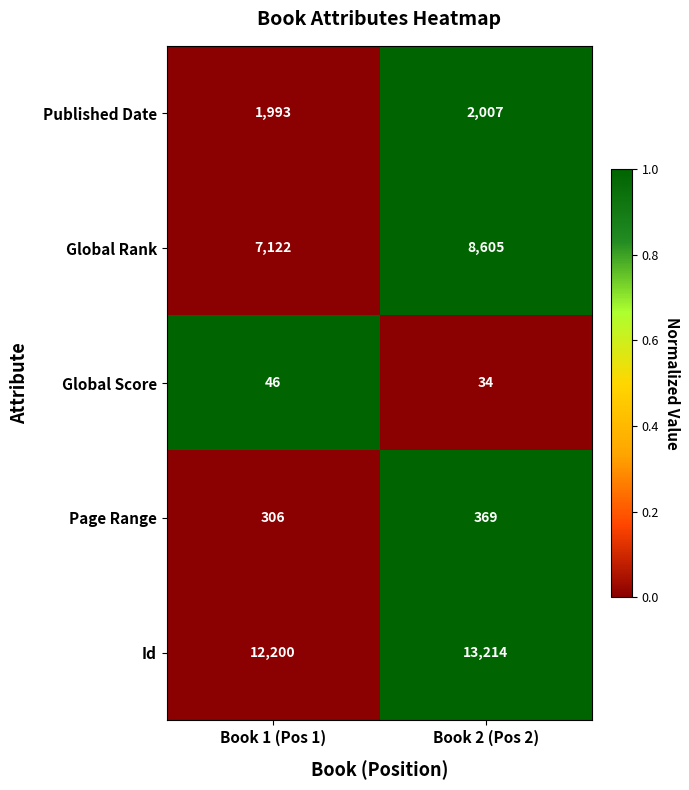

Which series has the largest total across all categories?

Id